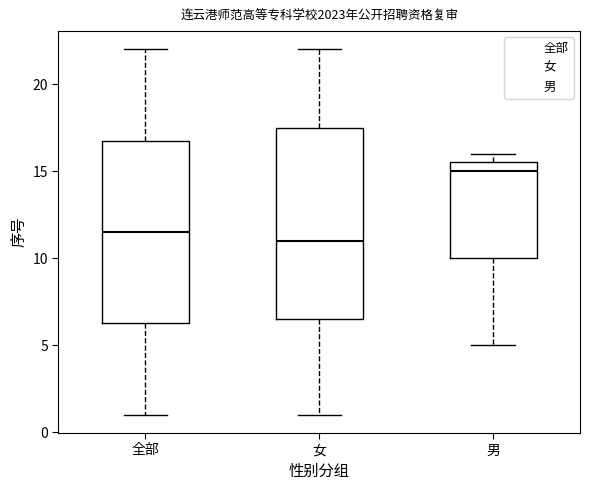

Which box is the tallest, from its lower edge to its upper edge?

女